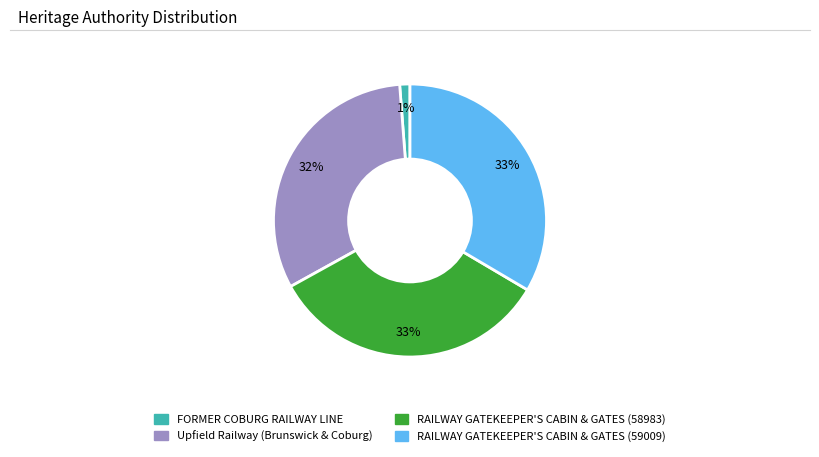

Do RAILWAY GATEKEEPER'S CABIN & GATES (58983) and FORMER COBURG RAILWAY LINE together represent more than half of the pie?

No